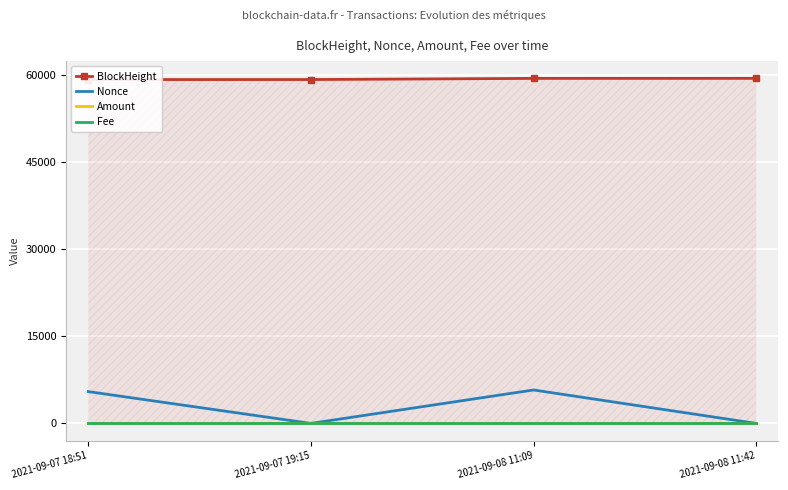

Where is the first local maximum for Nonce?

2021-09-08 11:09